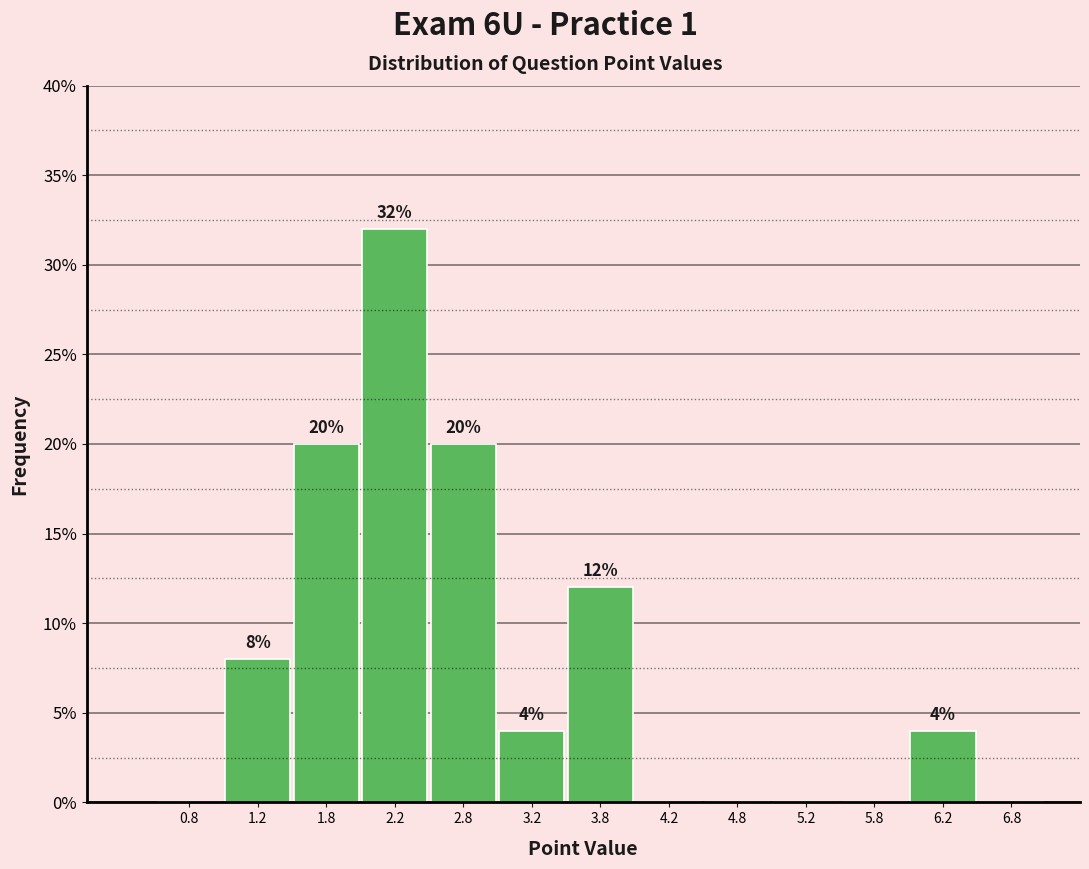

Which range on the x-axis has the tallest bar?

2.0 to 2.5